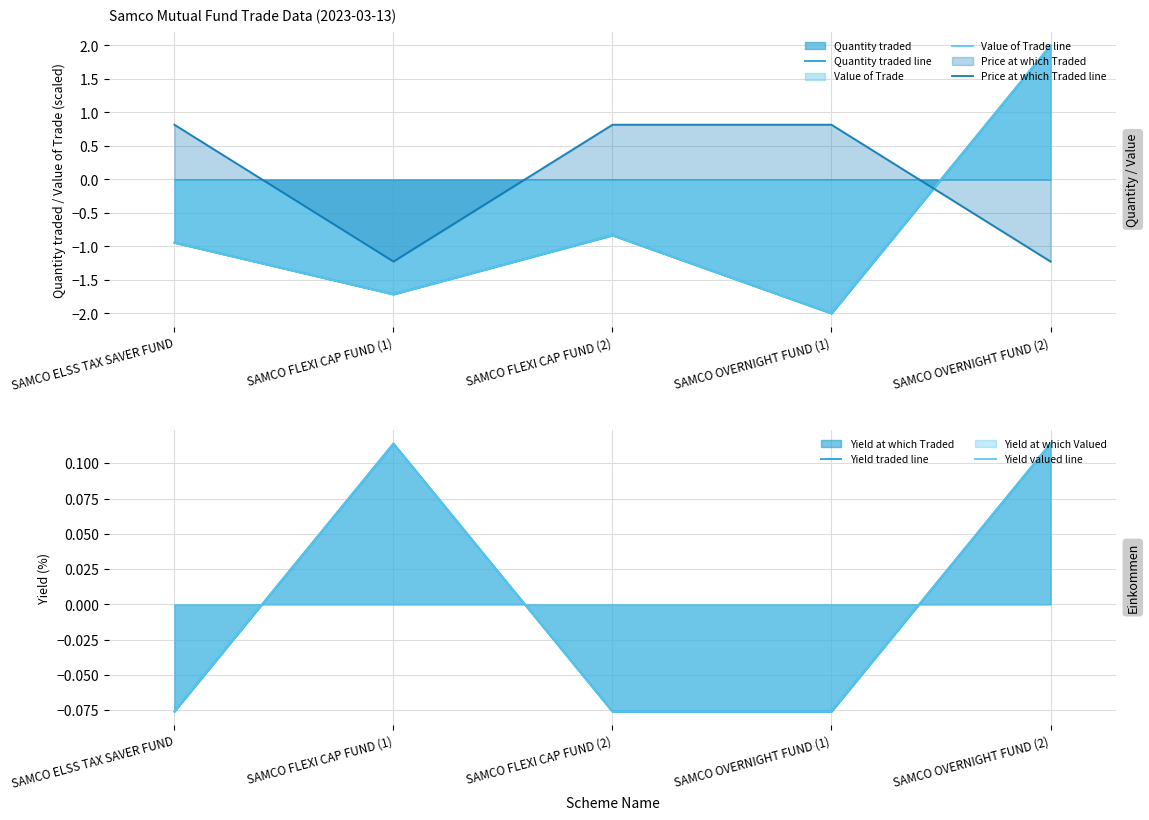

Reading left to right, extract all data points from this chart.

Quantity traded line: SAMCO ELSS TAX SAVER FUND=-0.9	SAMCO FLEXI CAP FUND (1)=-1.7	SAMCO FLEXI CAP FUND (2)=-0.8	SAMCO OVERNIGHT FUND (1)=-2.0	SAMCO OVERNIGHT FUND (2)=2.0
Value of Trade line: SAMCO ELSS TAX SAVER FUND=-0.9	SAMCO FLEXI CAP FUND (1)=-1.7	SAMCO FLEXI CAP FUND (2)=-0.8	SAMCO OVERNIGHT FUND (1)=-2.0	SAMCO OVERNIGHT FUND (2)=2.0
Price at which Traded line: SAMCO ELSS TAX SAVER FUND=0.8	SAMCO FLEXI CAP FUND (1)=-1.2	SAMCO FLEXI CAP FUND (2)=0.8	SAMCO OVERNIGHT FUND (1)=0.8	SAMCO OVERNIGHT FUND (2)=-1.2
Yield traded line: SAMCO ELSS TAX SAVER FUND=-0.1	SAMCO FLEXI CAP FUND (1)=0.1	SAMCO FLEXI CAP FUND (2)=-0.1	SAMCO OVERNIGHT FUND (1)=-0.1	SAMCO OVERNIGHT FUND (2)=0.1
Yield valued line: SAMCO ELSS TAX SAVER FUND=-0.1	SAMCO FLEXI CAP FUND (1)=0.1	SAMCO FLEXI CAP FUND (2)=-0.1	SAMCO OVERNIGHT FUND (1)=-0.1	SAMCO OVERNIGHT FUND (2)=0.1